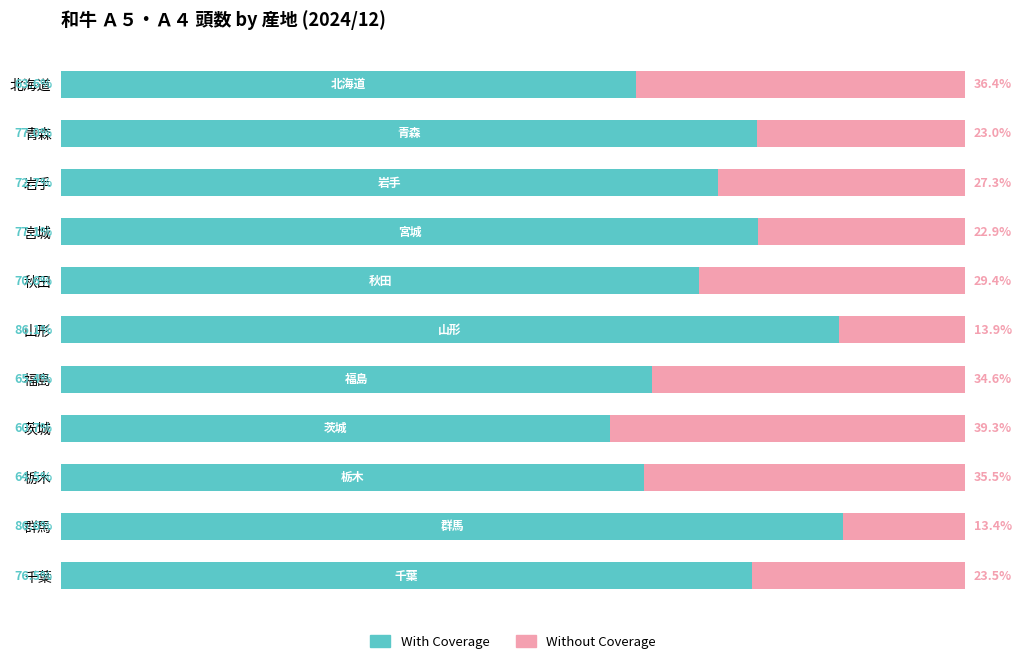

At which label is With Coverage closest to 73?

岩手